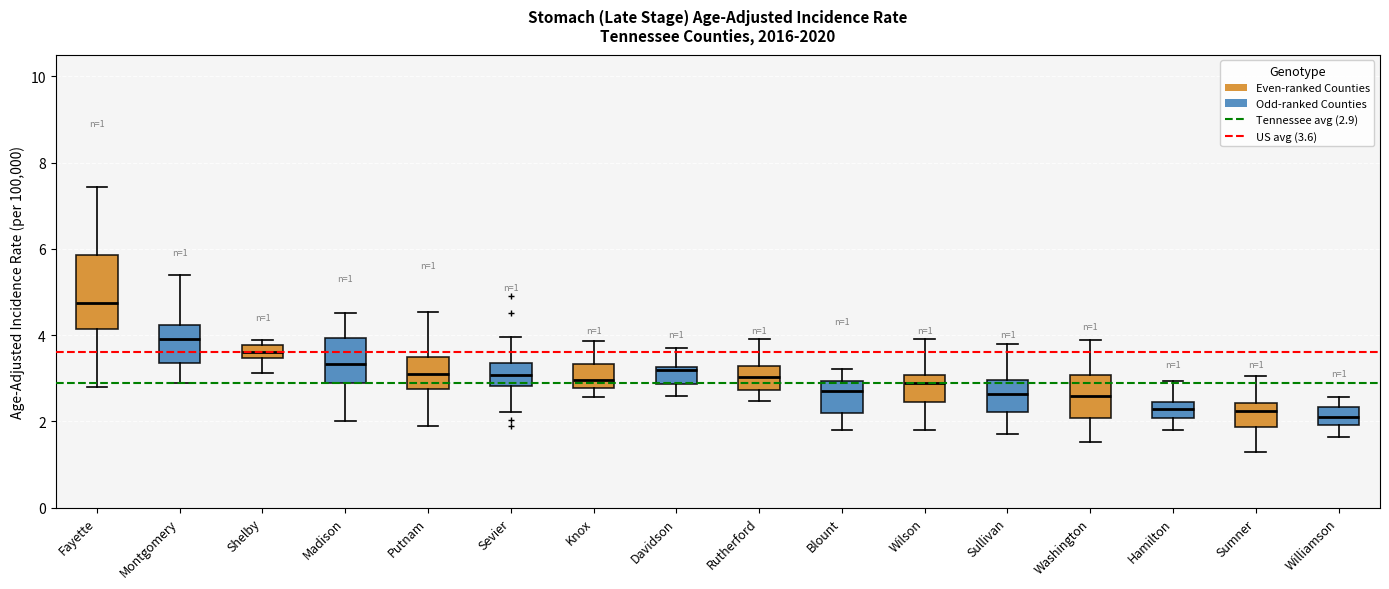

Comparing the boxes themselves (not the whiskers), which one is the tallest?

Fayette